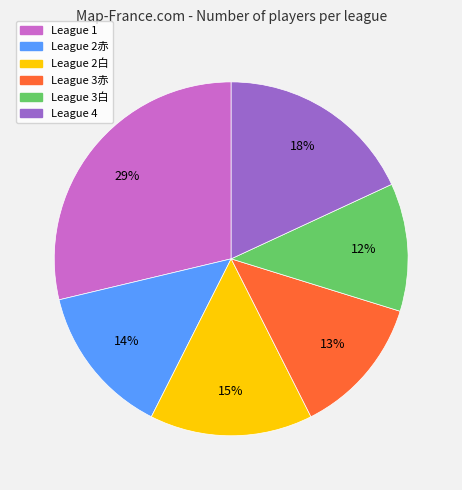

To the nearest percent, what is the average slice percentage?

17%